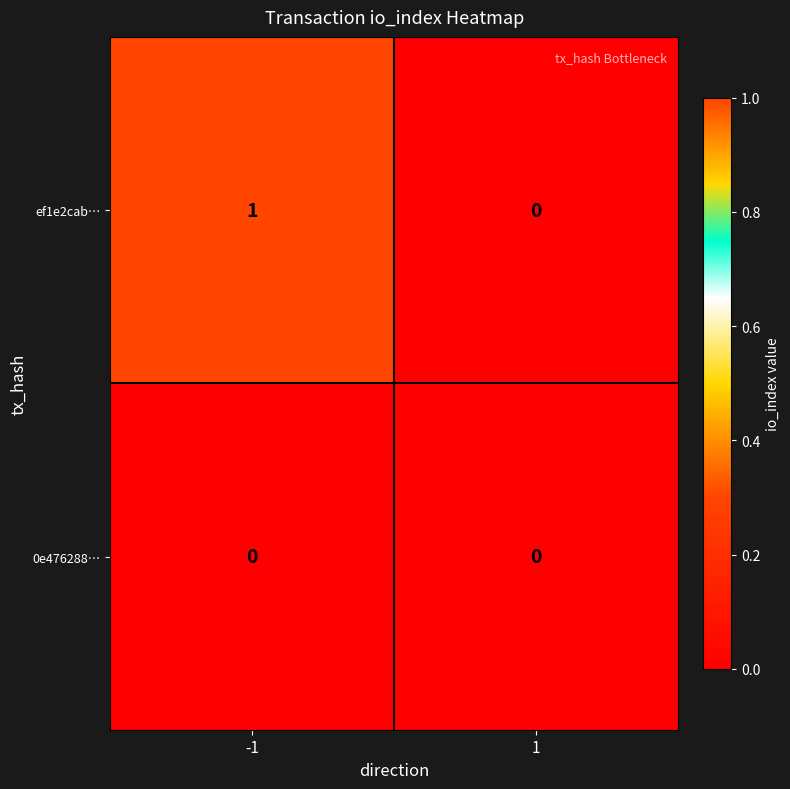

Rank the series by their maximum value, from highest to lowest.

ef1e2cab…, 0e476288…